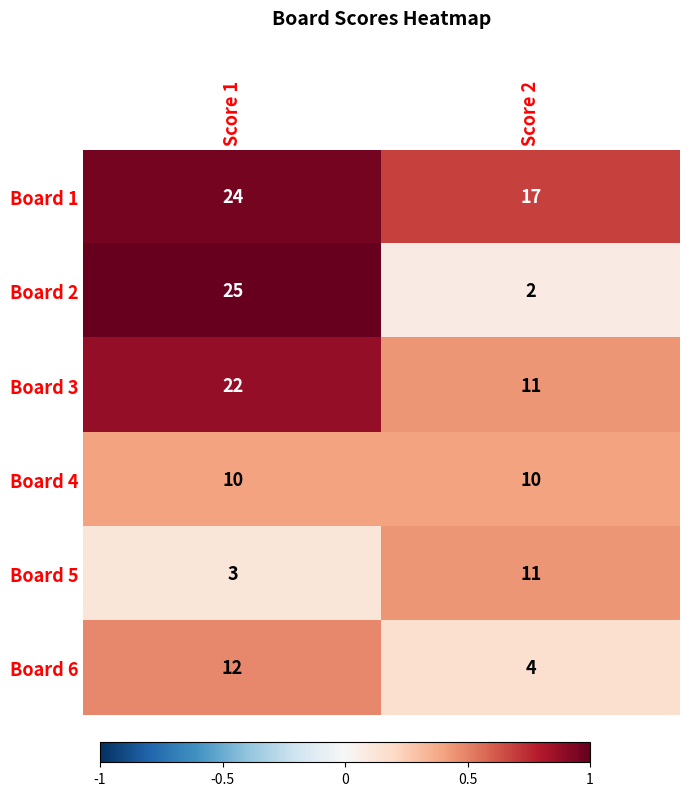

At which category does the chart reach its peak across all series?

Score 1